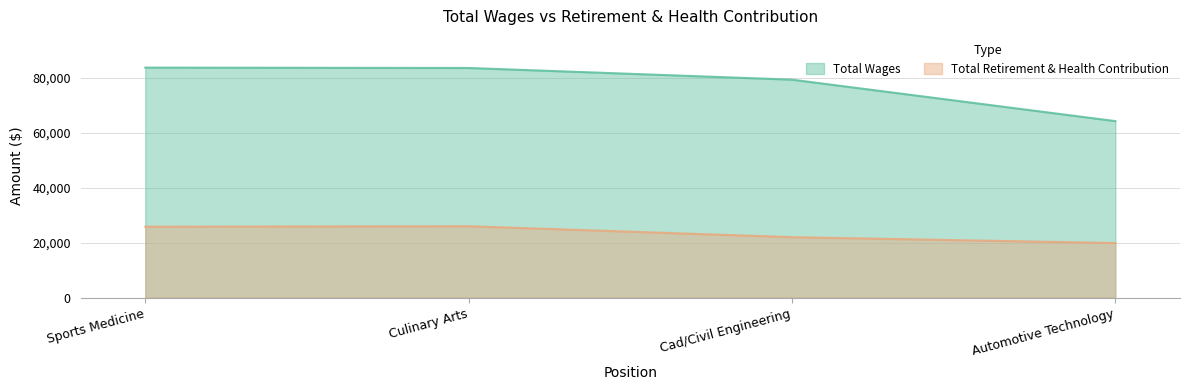

Is it true that Total Wages equals 83603 at Culinary Arts?

True